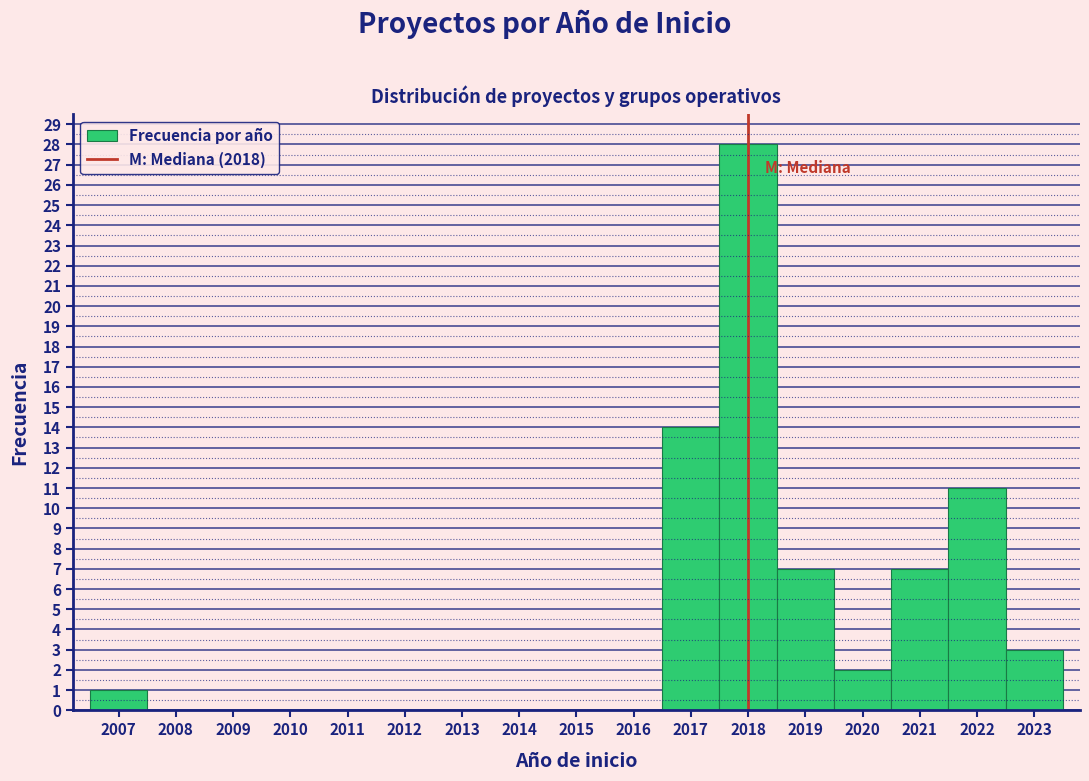

Reading left to right, transcribe this chart: for each bar, give the range it covers on the x-axis and its height. The values are not printed on the chart, so give them approximately, as read against the axis.

2006.5 to 2007.5: 1
2007.5 to 2008.5: 0
2008.5 to 2009.5: 0
2009.5 to 2010.5: 0
2010.5 to 2011.5: 0
2011.5 to 2012.5: 0
2012.5 to 2013.5: 0
2013.5 to 2014.5: 0
2014.5 to 2015.5: 0
2015.5 to 2016.5: 0
2016.5 to 2017.5: 14
2017.5 to 2018.5: 28
2018.5 to 2019.5: 7
2019.5 to 2020.5: 2
2020.5 to 2021.5: 7
2021.5 to 2022.5: 11
2022.5 to 2023.5: 3